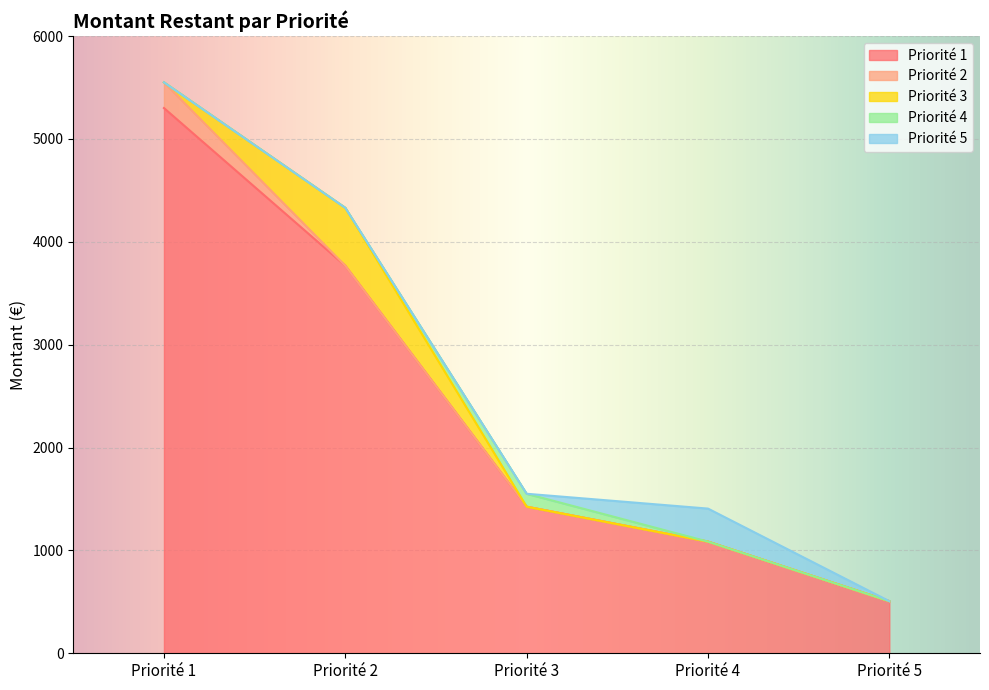

What is the value of the Priorité 5 point at the 4th from the left?

321.0